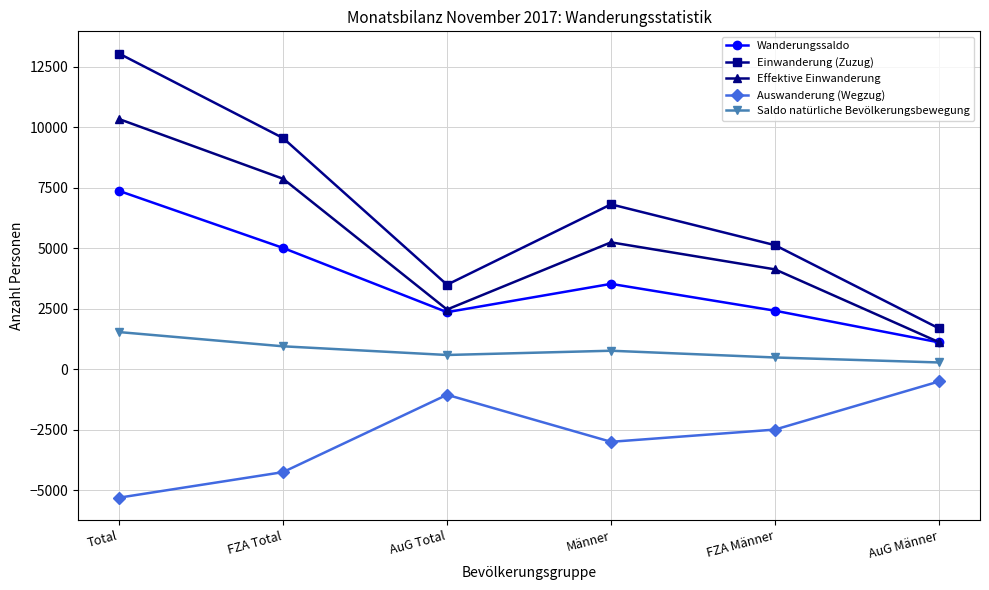

Where is the first local maximum for Wanderungssaldo?

Männer